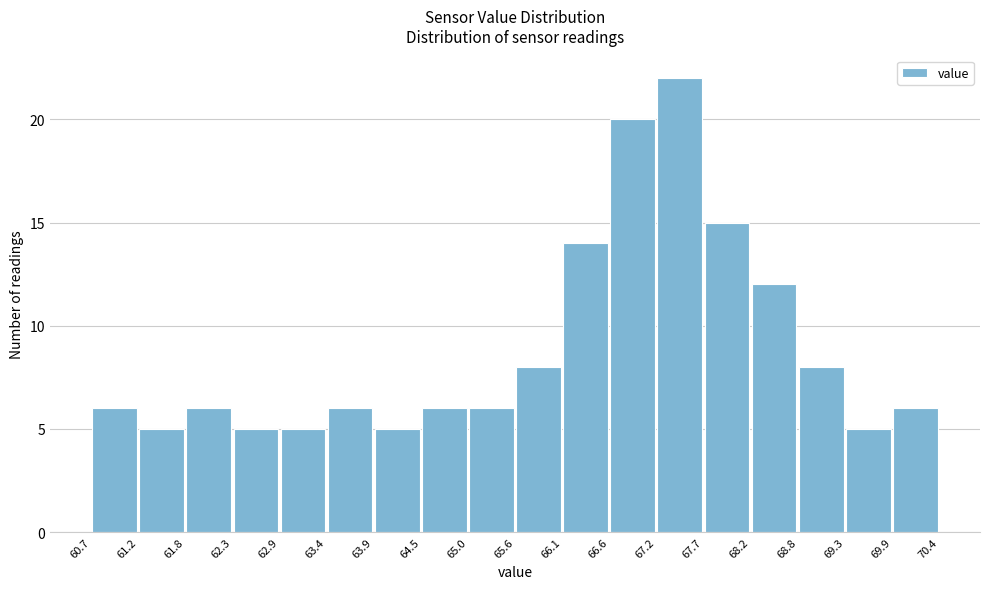

How tall is the bar that spans 69.9 to 70.4 on the x-axis? The values are not printed on the chart, so give them approximately, as read against the axis.

6